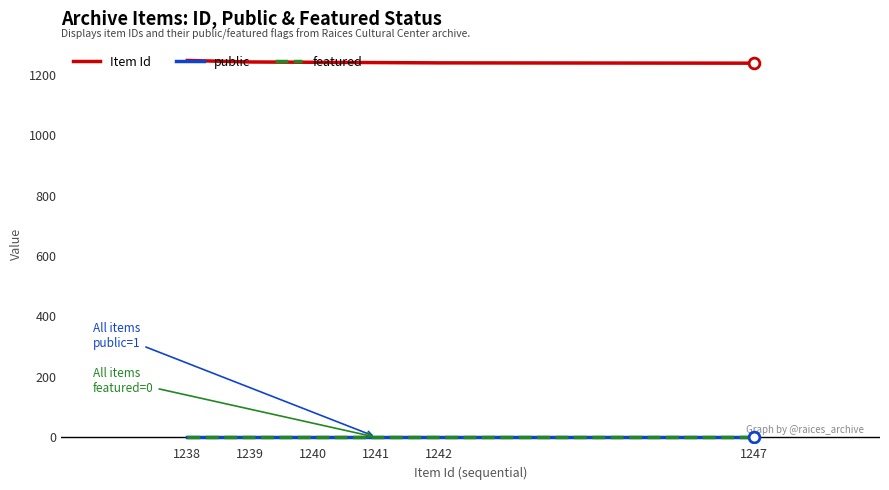

Is it true that Item Id equals 433 at 1239?

False